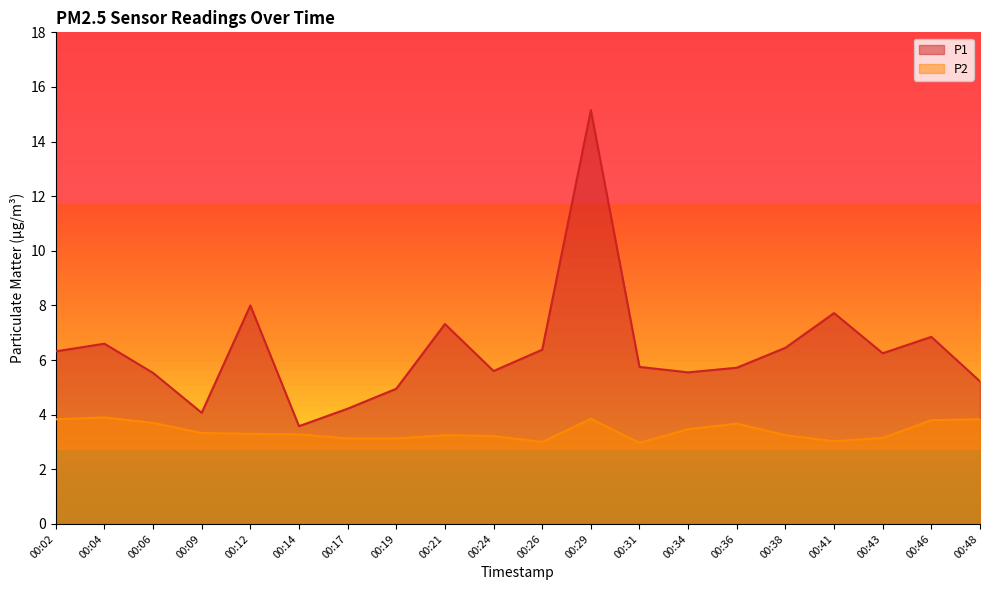

What is the greatest value displayed?

15.2